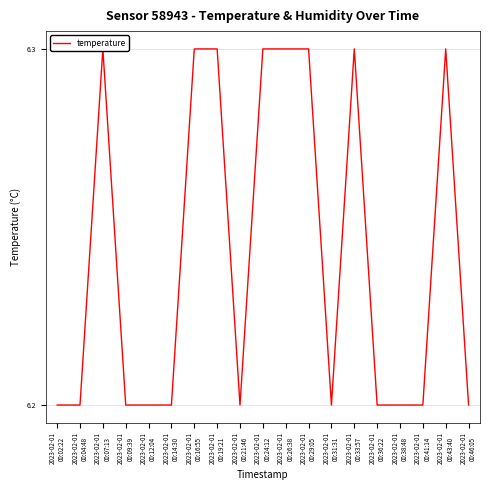

What is the sum of the values at 2023-02-01
00:41:14 and 2023-02-01
00:16:55?

12.5